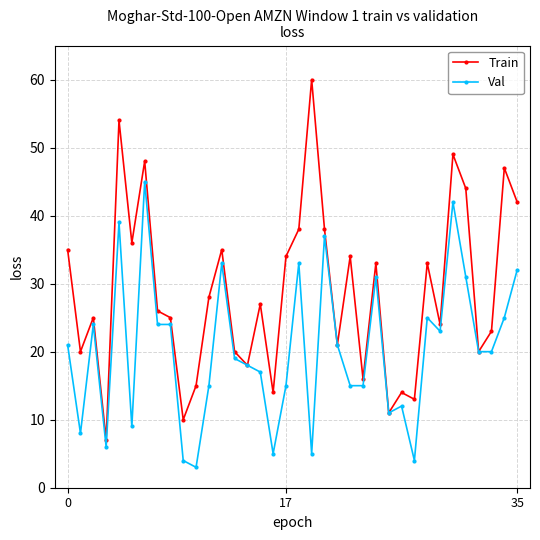

Reading left to right, what are all the values shown in this chart?

Train: 35	20	25	7	54	36	48	26	25	10	15	28	35	20	18	27	14	34	38	60	38	21	34	16	33	11	14	13	33	24	49	44	20	23	47	42
Val: 21	8	24	6	39	9	45	24	24	4	3	15	33	19	18	17	5	15	33	5	37	21	15	15	31	11	12	4	25	23	42	31	20	20	25	32